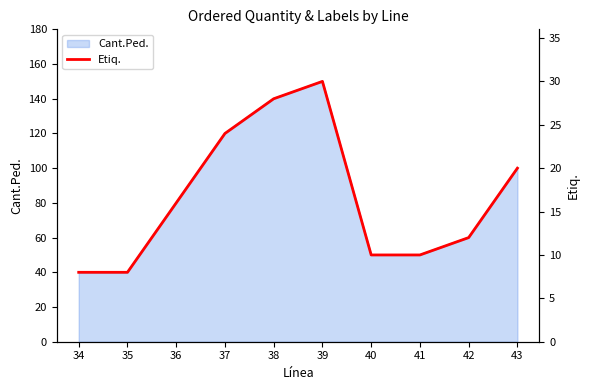

True or false: Cant.Ped. has a value of 40 at 35.

True